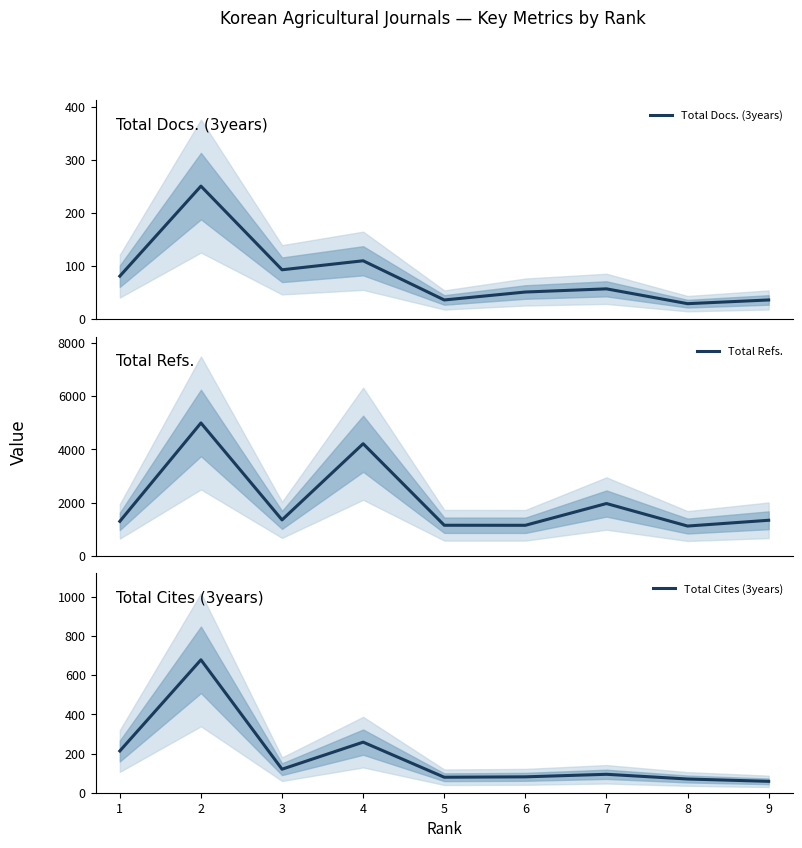

How many values in the Total Cites (3years) series are below 94?

4